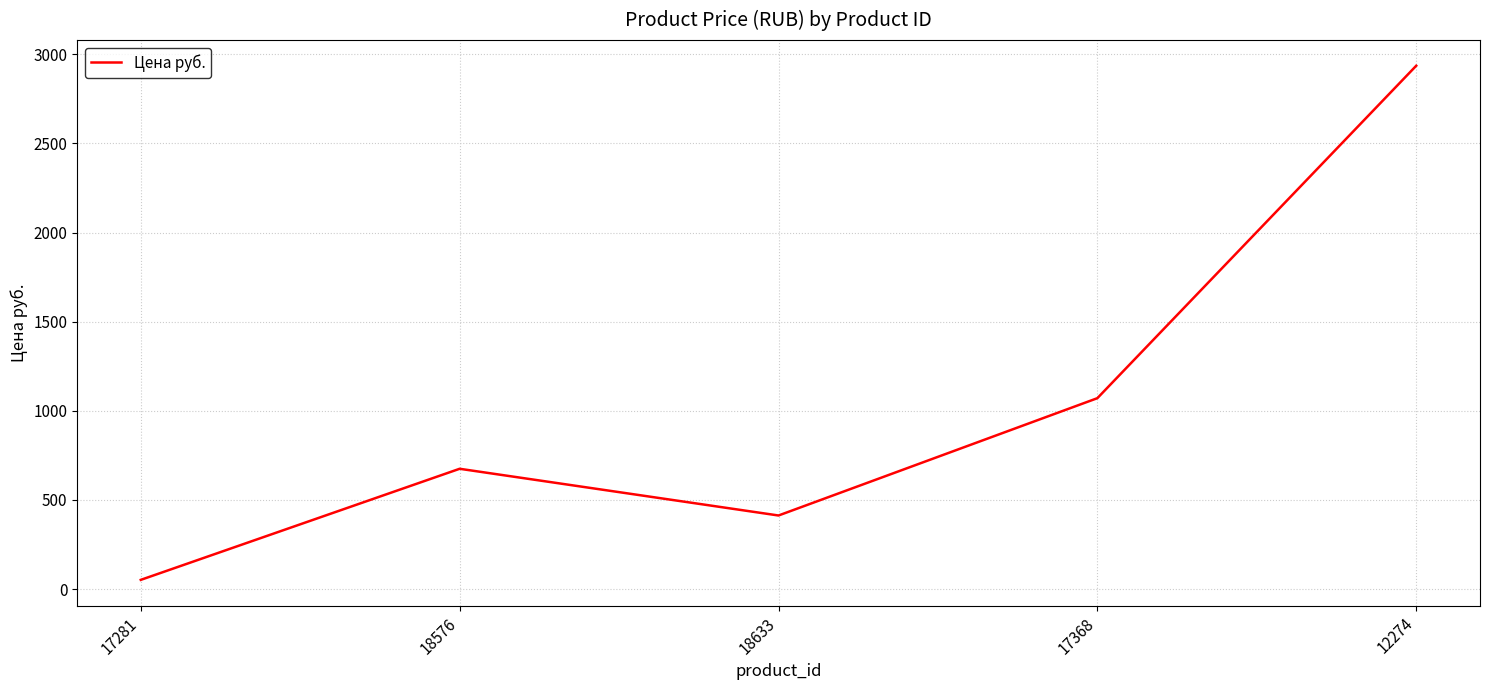

What is the average value?

1029.3